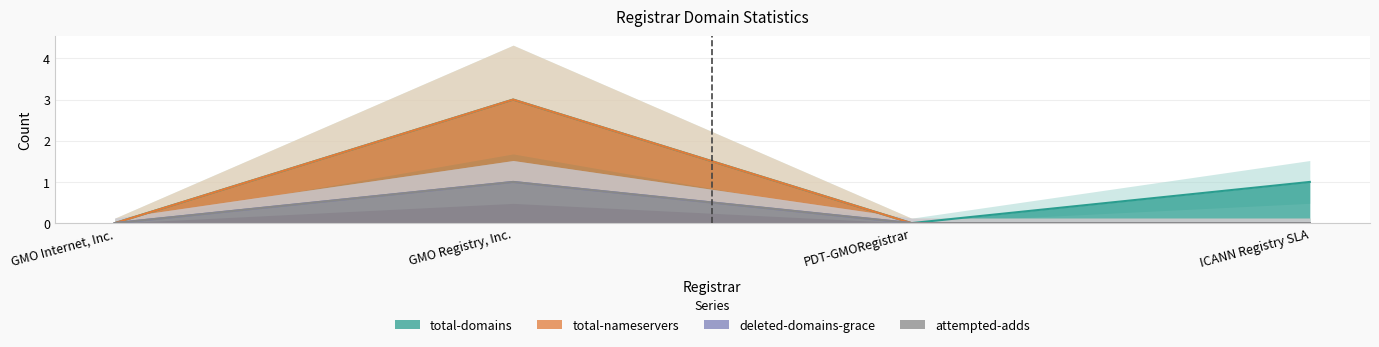

True or false: total-domains and attempted-adds intersect in this chart.

False